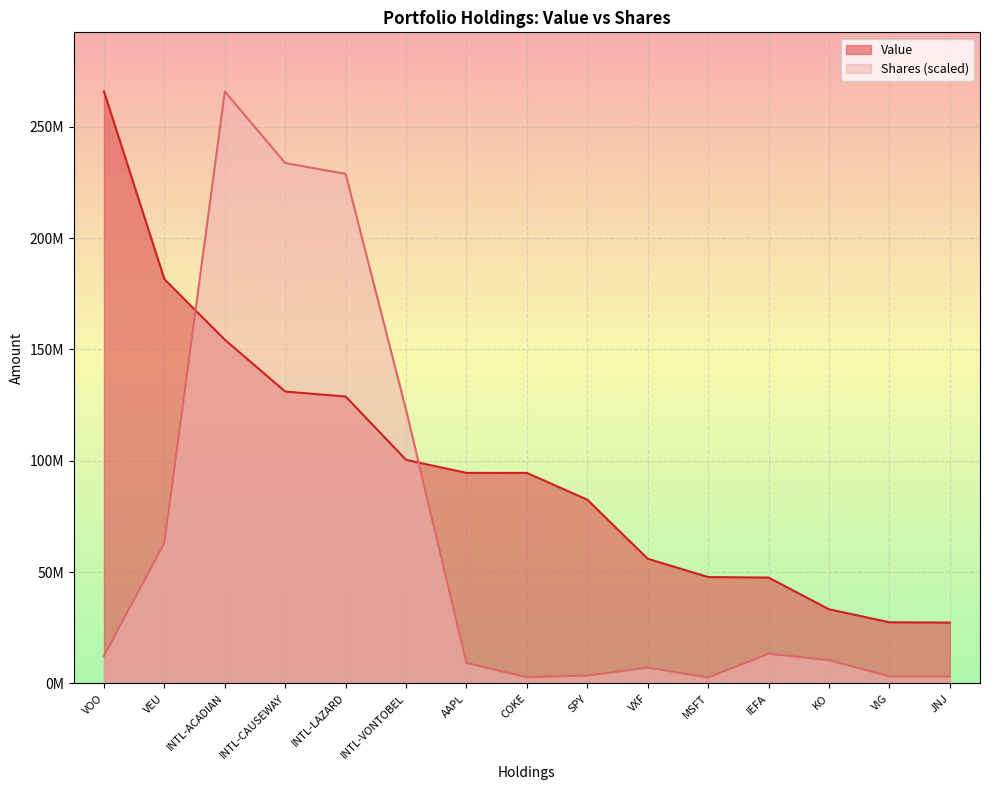

What is the difference between the second highest and second lowest values in the Value series?

154102419.0